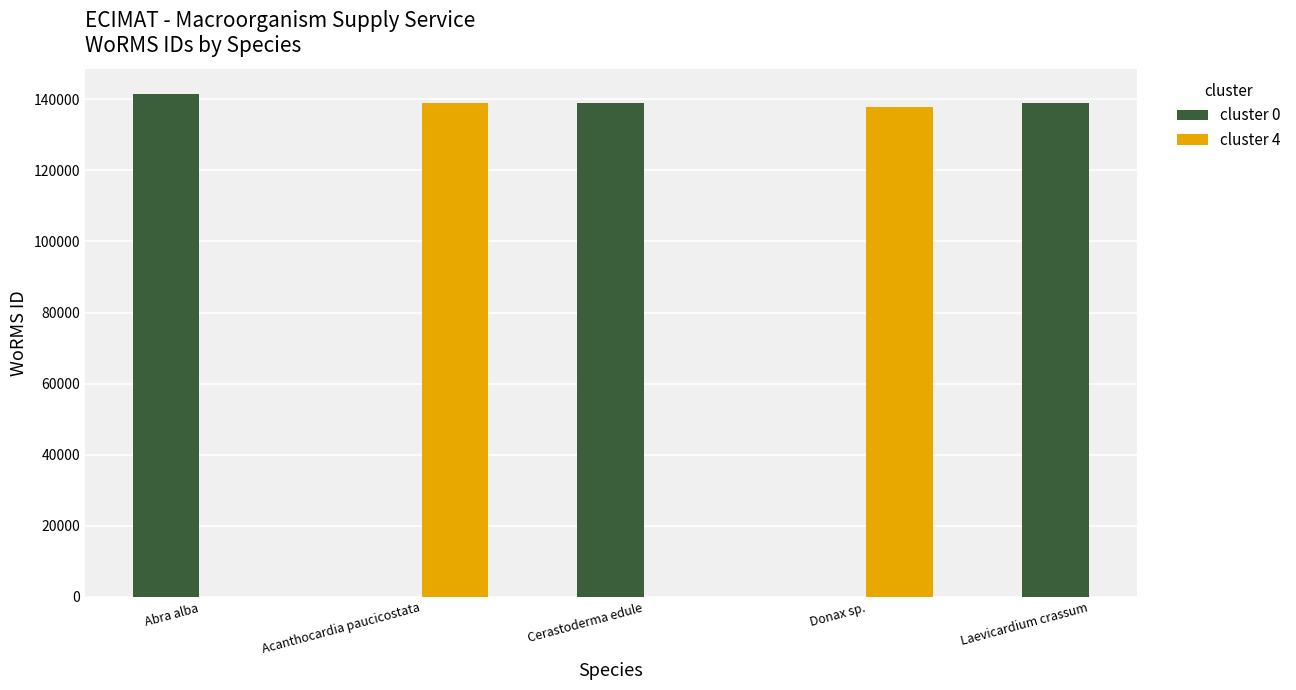

What is the label of the 3rd bar from the left?

Cerastoderma edule